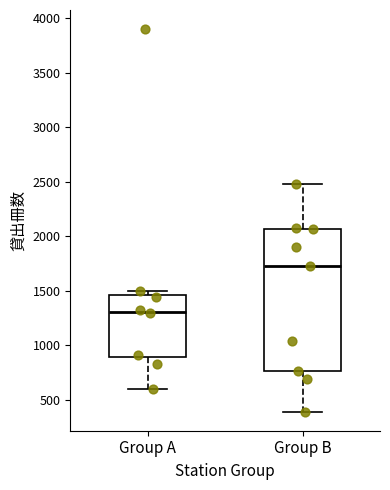

Reading left to right, read every box against the y-axis: the position of its median line, the range the box covers, and the ends of its whiskers. The values are not printed on the chart, so give them approximately, as read against the axis.

Group A: median 1300, box 900 to 1450, whiskers 600 to 1500
Group B: median 1750, box 750 to 2050, whiskers 400 to 2500